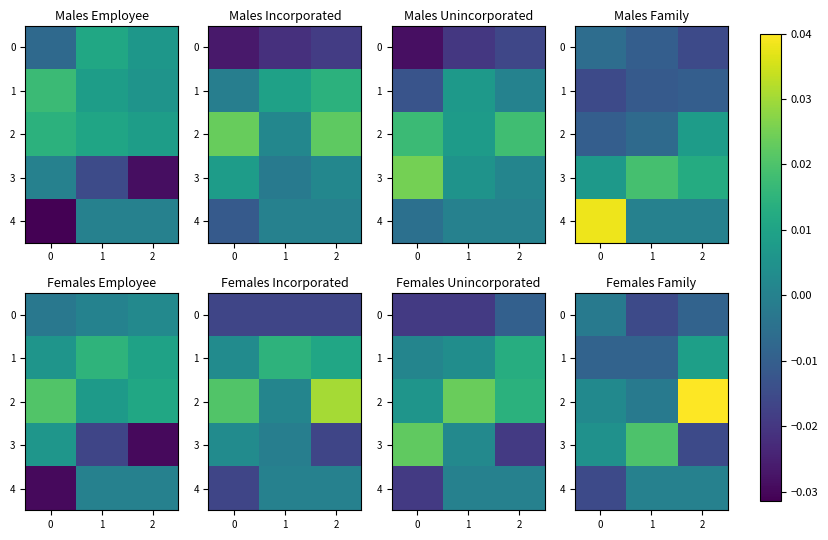

Count the number of categories in the chart.

3